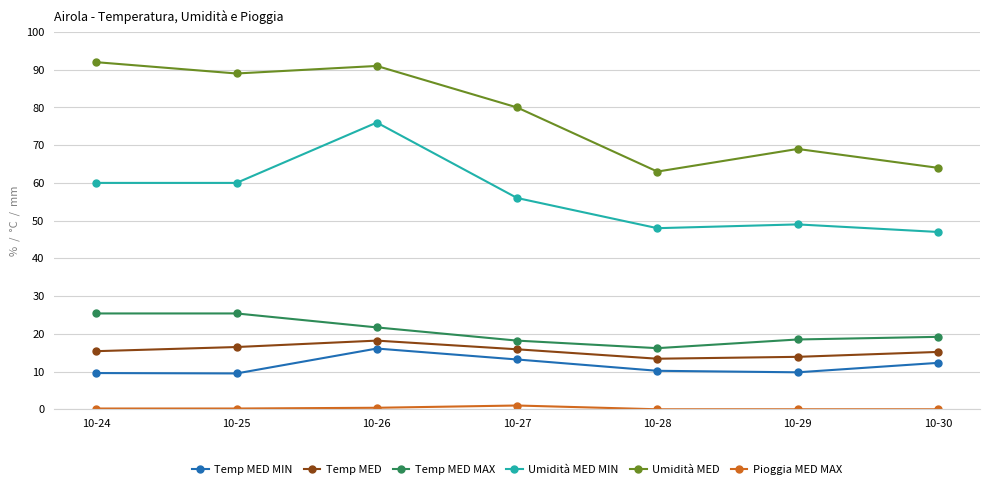

At which label does Umidità MED MIN first exceed 56?

10-24